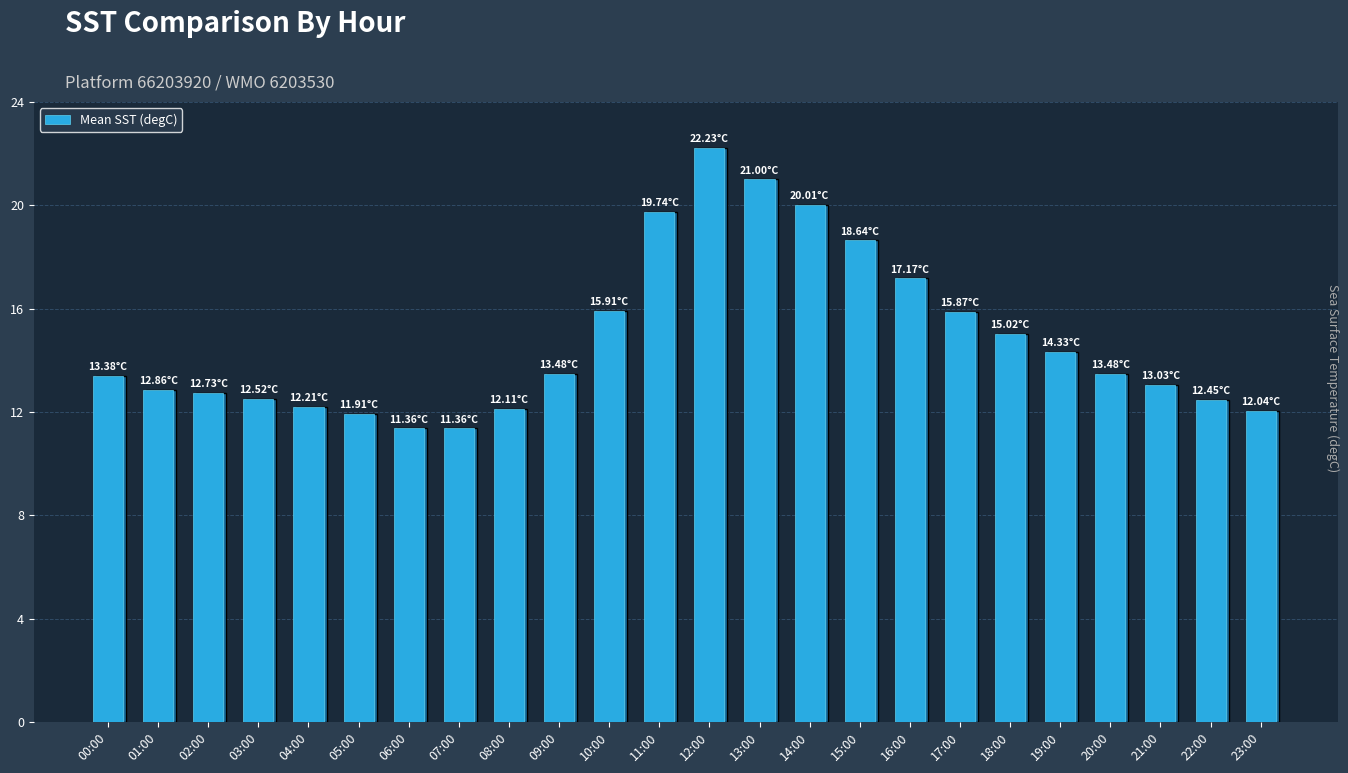

What is the sum of all values?

354.8